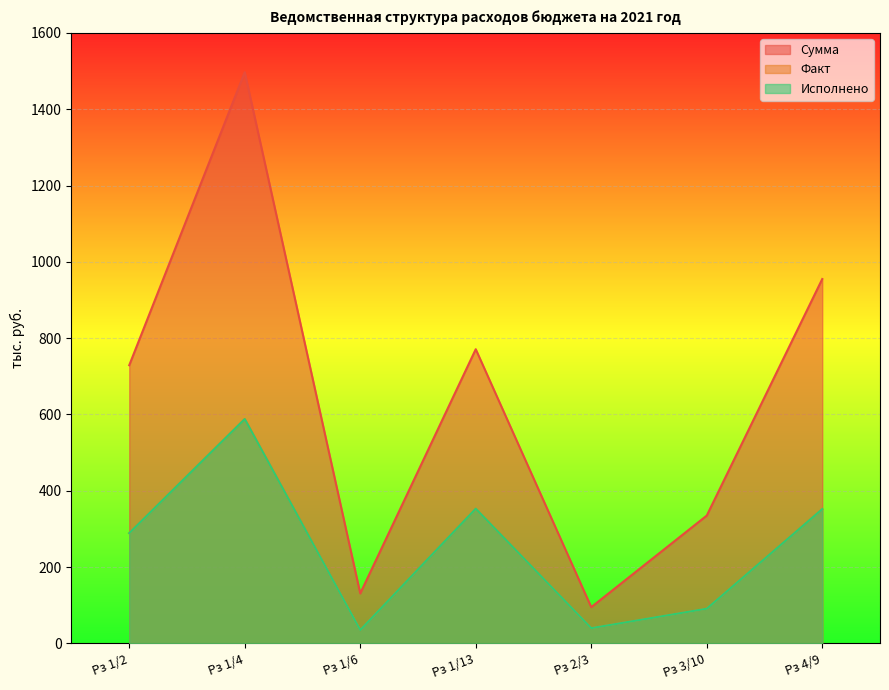

True or false: Факт and Исполнено cross at least once.

False